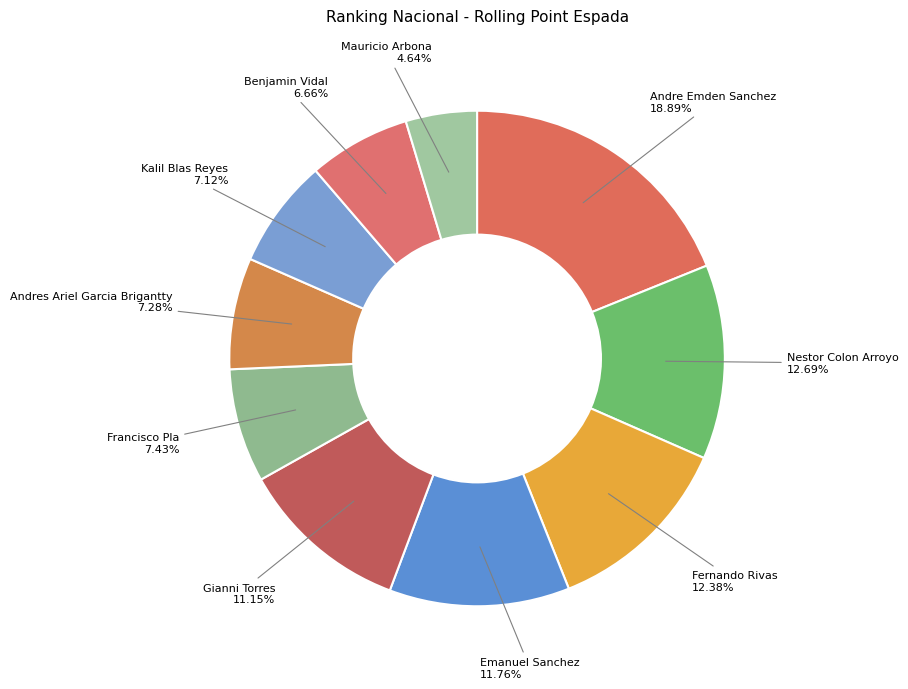

How many slices are in this pie chart?

10